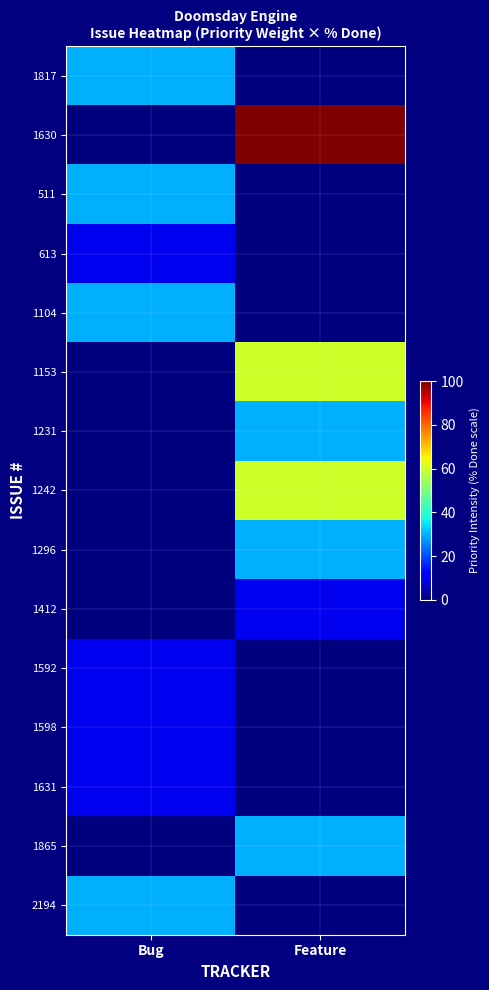

Reading right to left, list all the values displayed in this chart.

1817: Feature=0	Bug=30
1630: Feature=100	Bug=0
511: Feature=0	Bug=30
613: Feature=0	Bug=10
1104: Feature=0	Bug=30
1153: Feature=60	Bug=0
1231: Feature=30	Bug=0
1242: Feature=60	Bug=0
1296: Feature=30	Bug=0
1412: Feature=10	Bug=0
1592: Feature=0	Bug=10
1598: Feature=0	Bug=10
1631: Feature=0	Bug=10
1865: Feature=30	Bug=0
2194: Feature=0	Bug=30